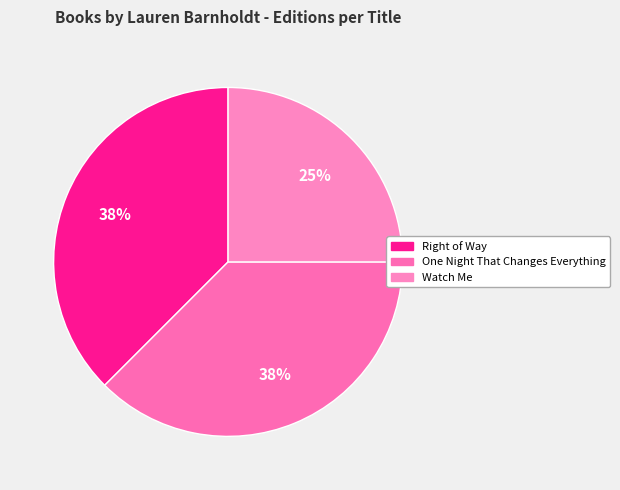

What is the smallest slice in the pie chart?

Watch Me